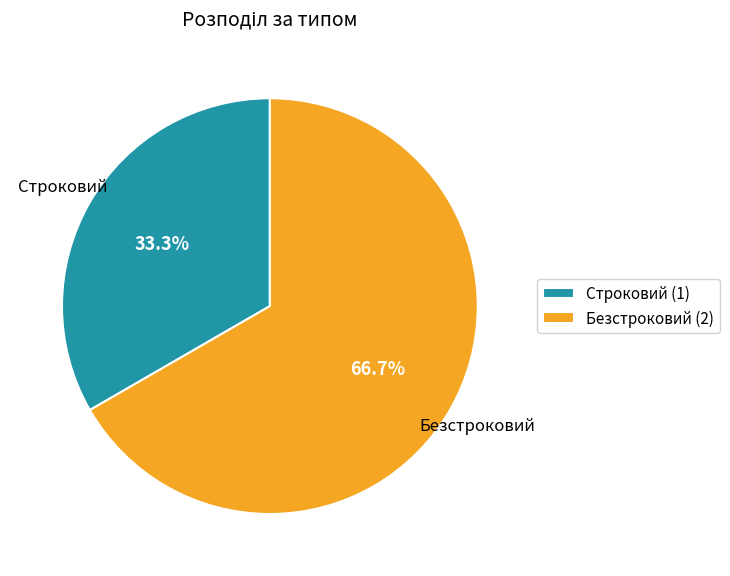

To the nearest percent, what is the difference between the largest and smallest slice percentages?

33%